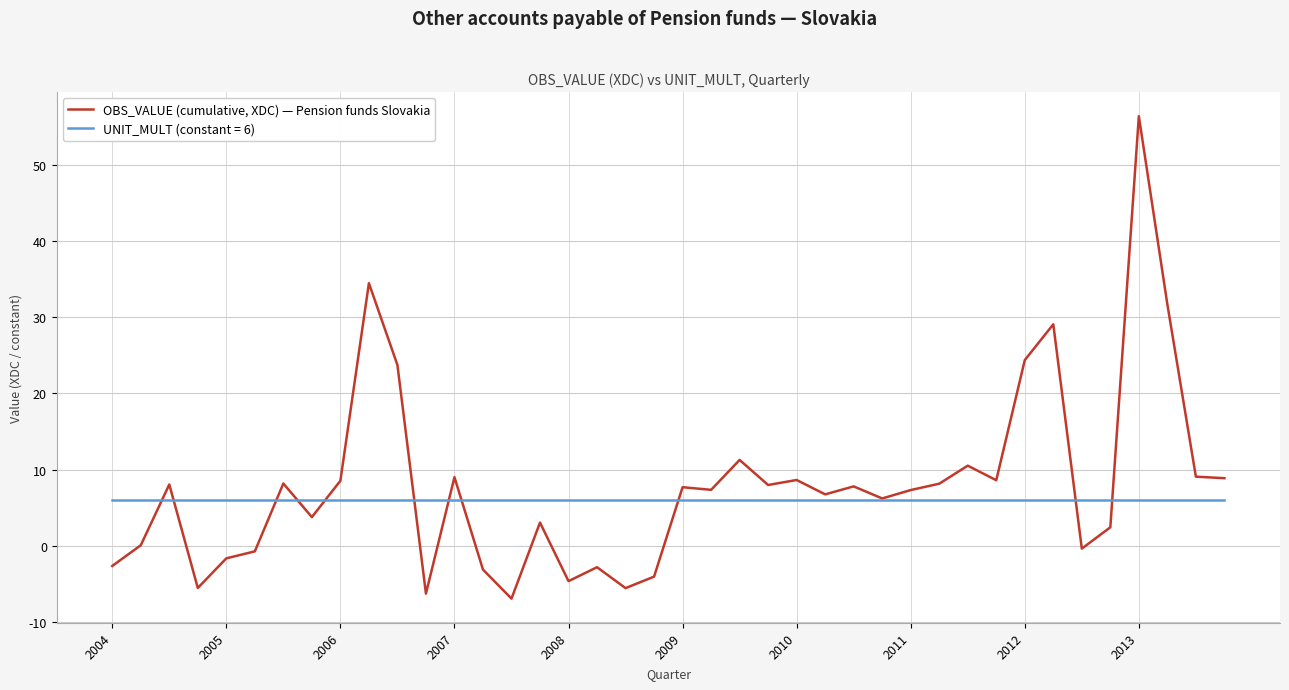

Count the number of data series in this chart.

2